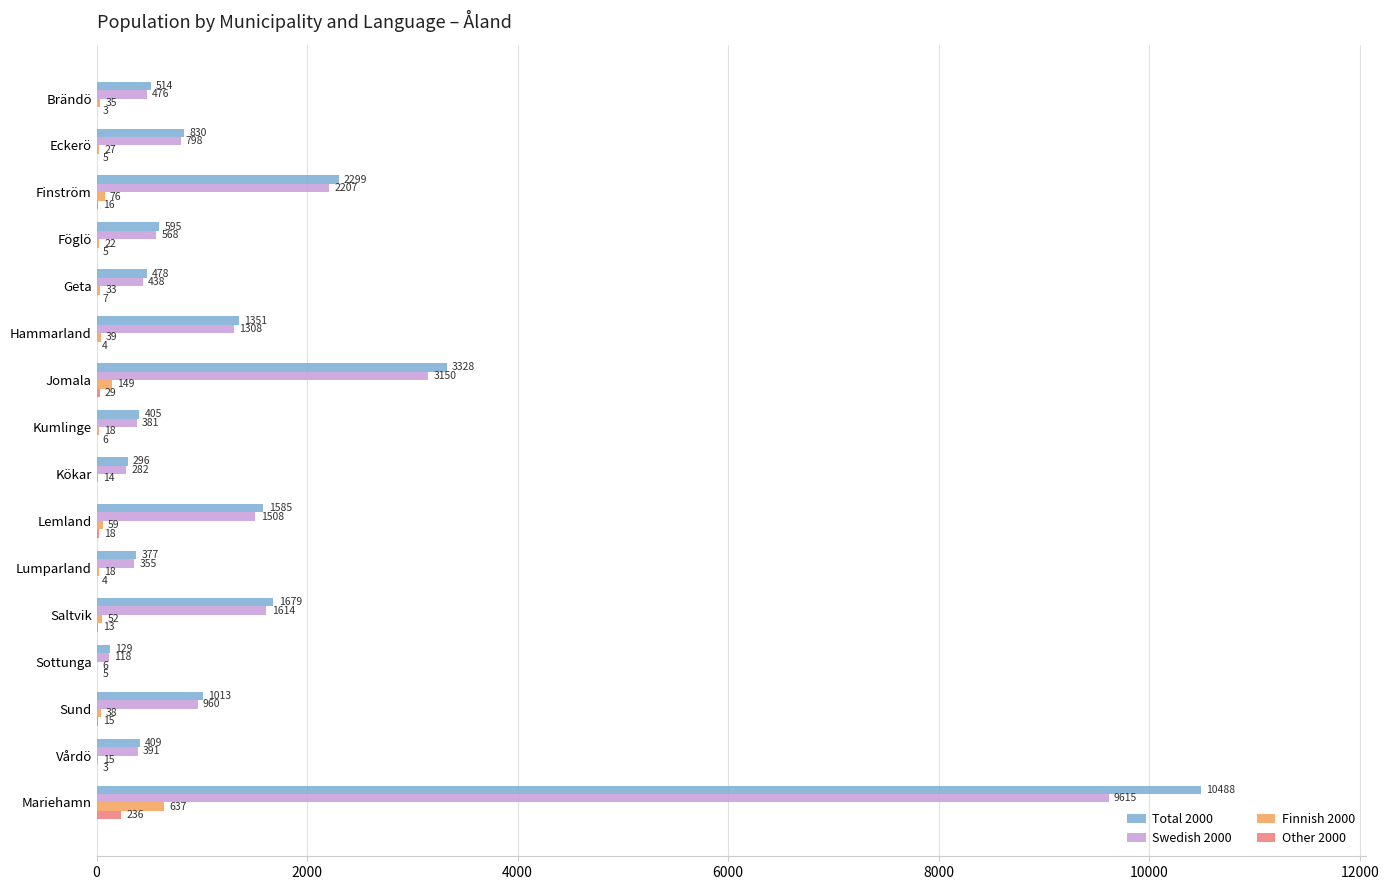

At which category is the sum across all series the highest?

Mariehamn